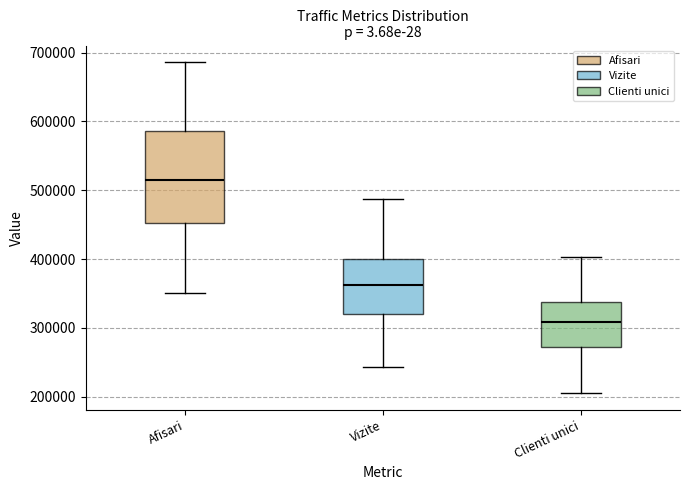

Where does the upper whisker of the box for Afisari end on the y-axis? The values are not printed on the chart, so give them approximately, as read against the axis.

690000